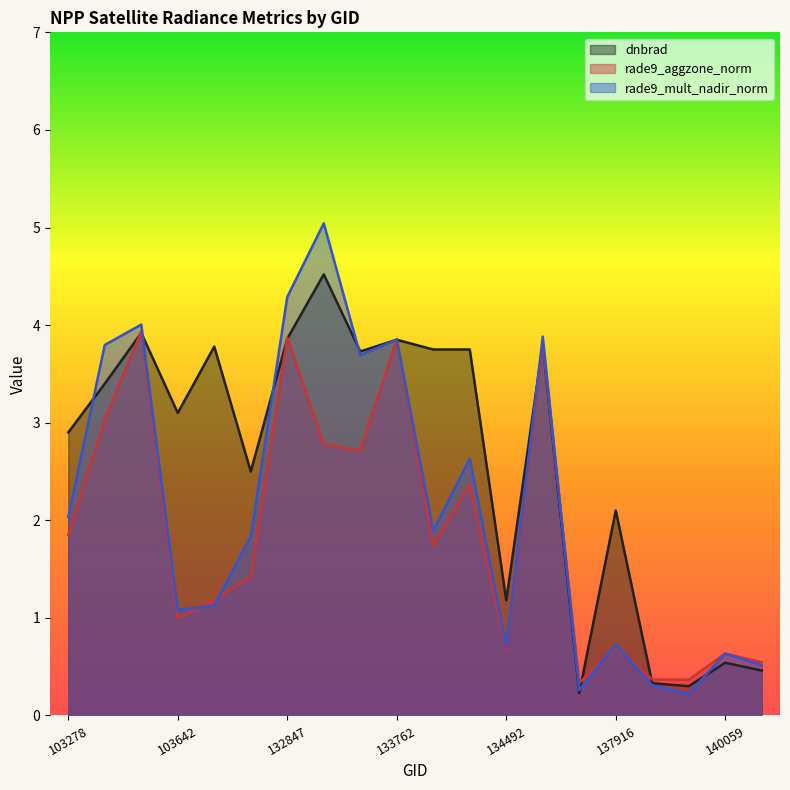

How many lines are shown in the chart?

3